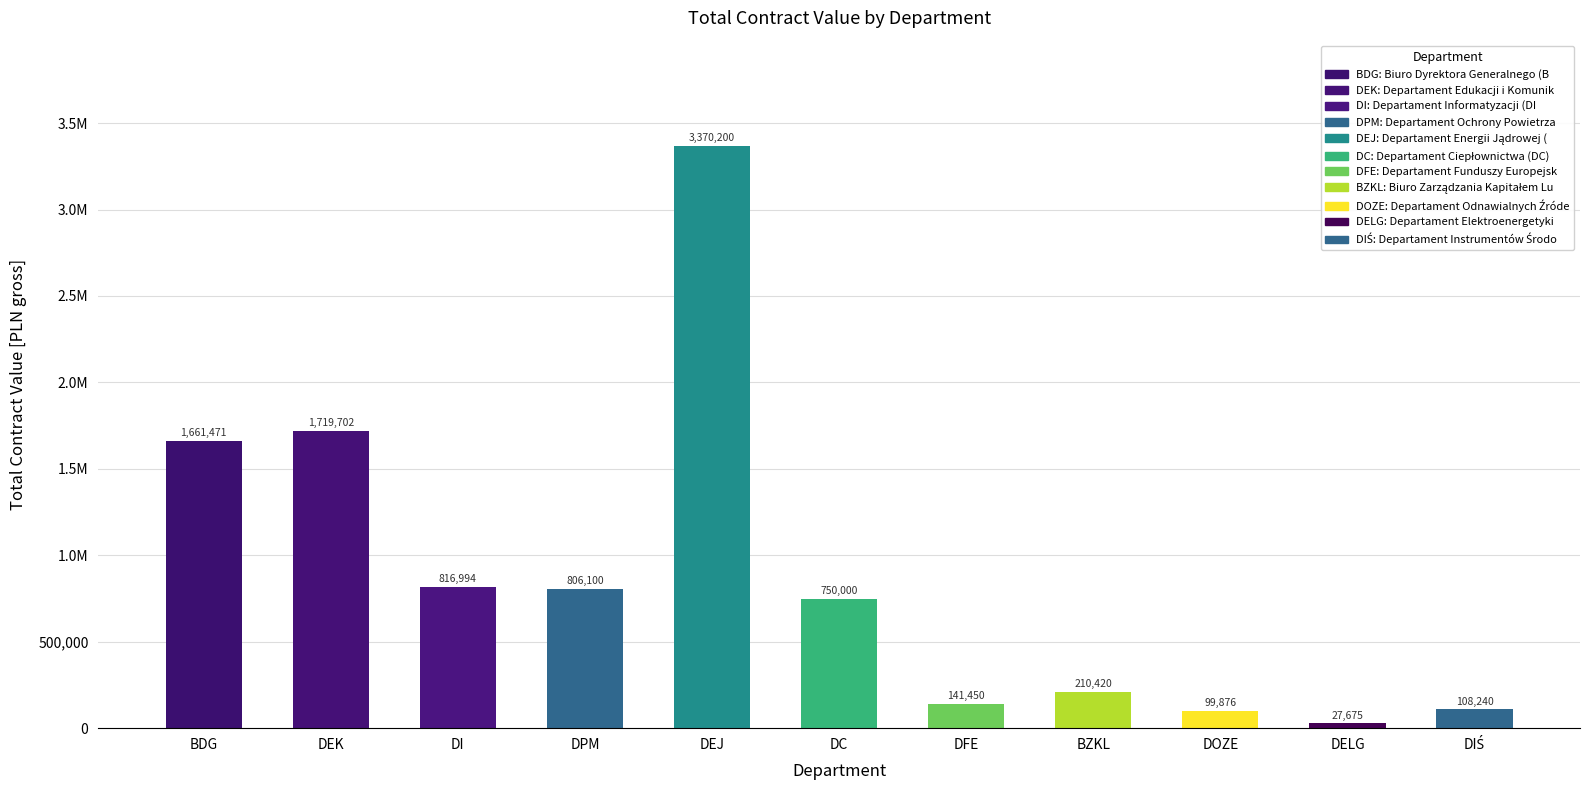

The value at DELG is 43175.1. True or false?

False